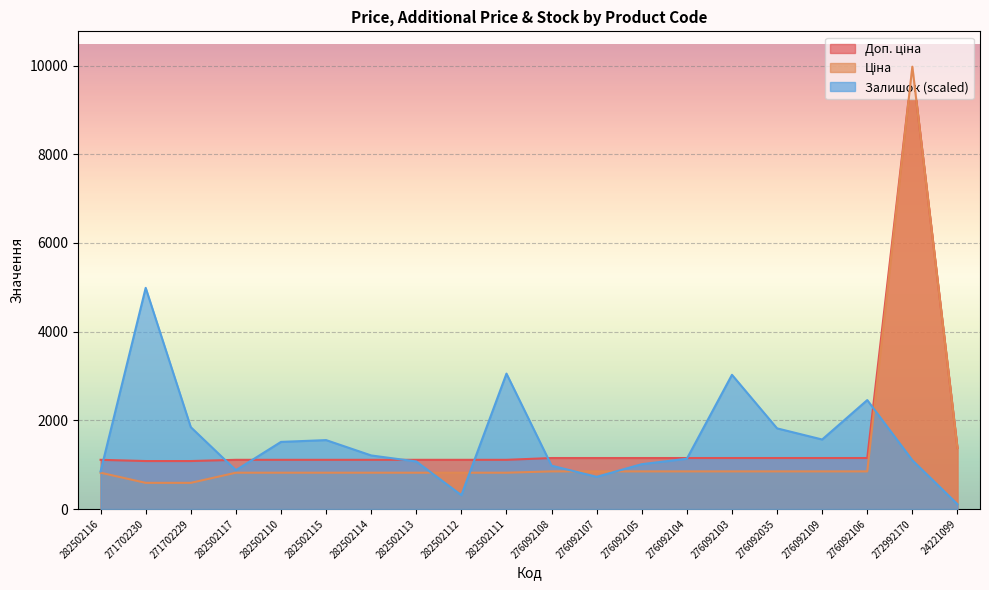

What is the total value across all series at 24221099?

2859.0